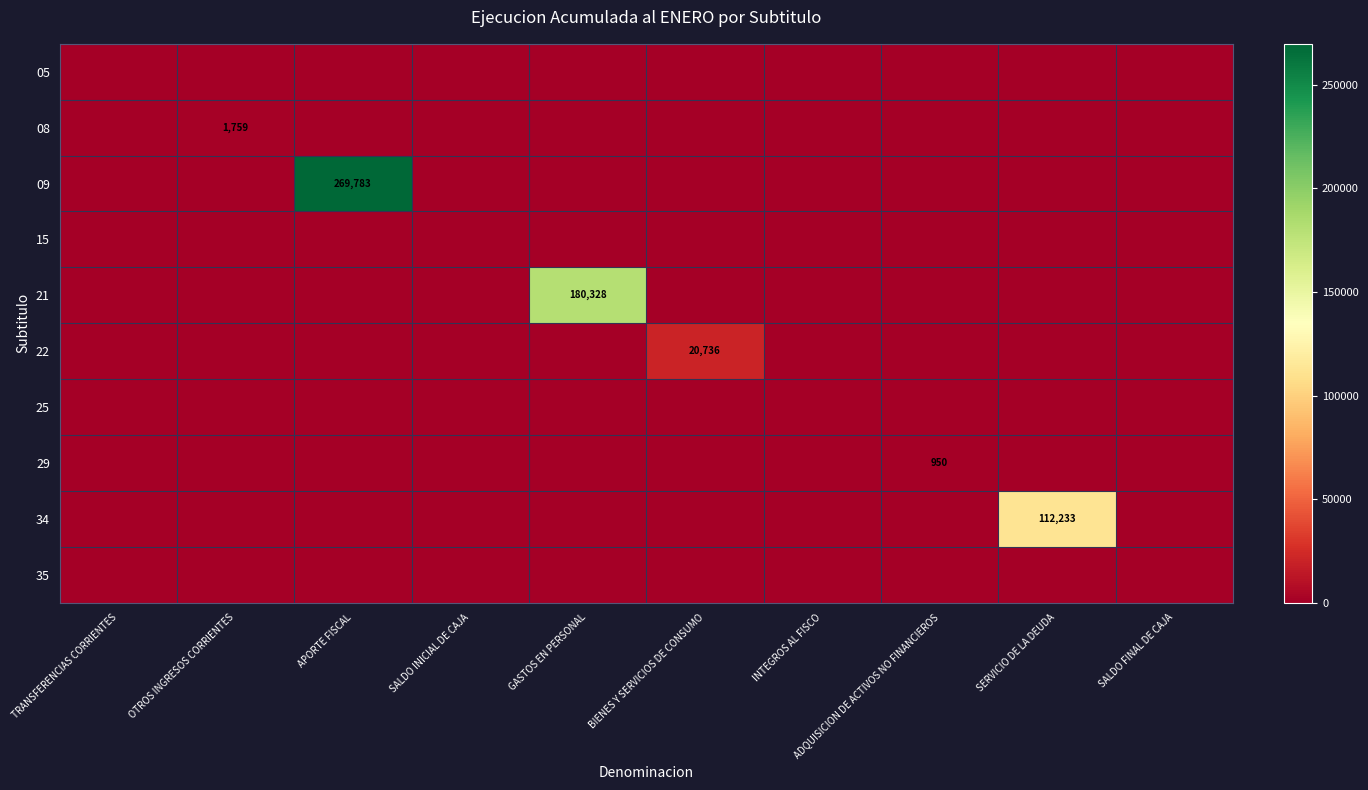

At which category is the sum across all series the highest?

APORTE FISCAL